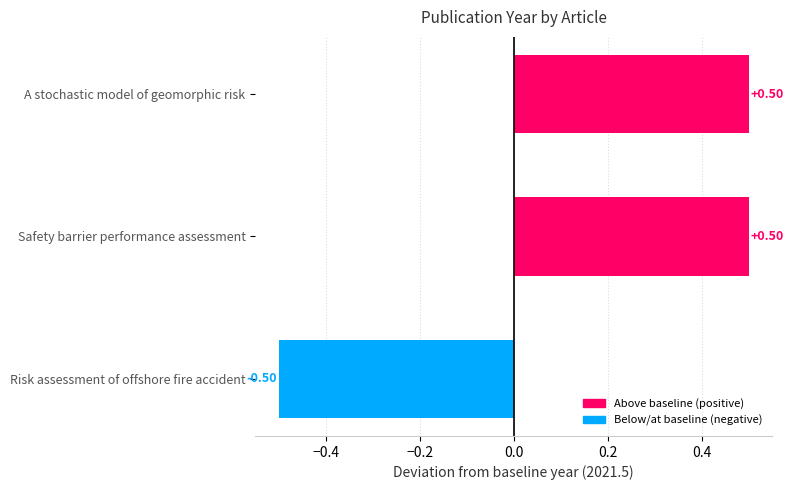

True or false: the data shows 0.5 at A stochastic model of geomorphic risk.

True